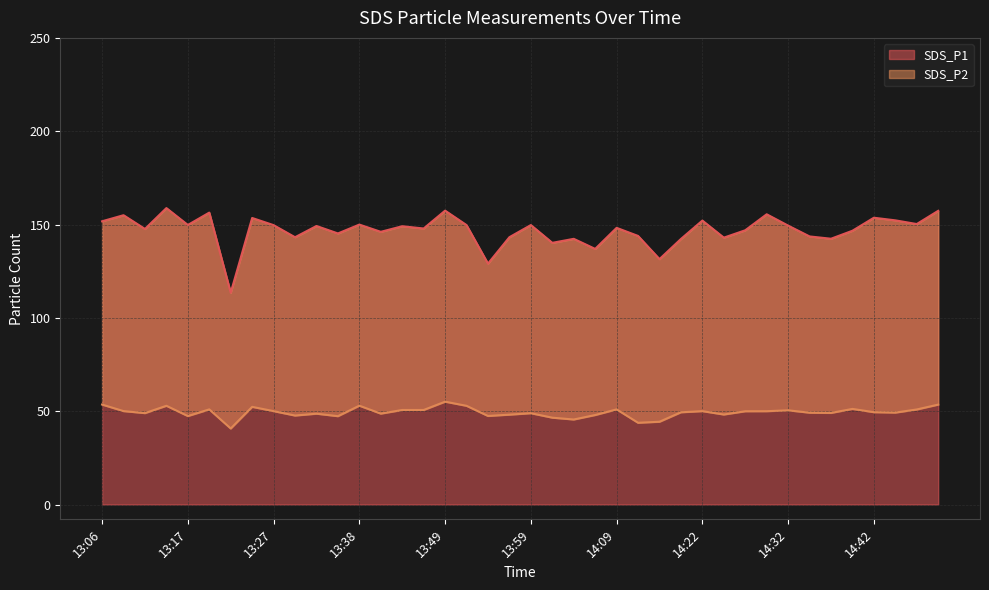

What position from the left is 13:56?

20